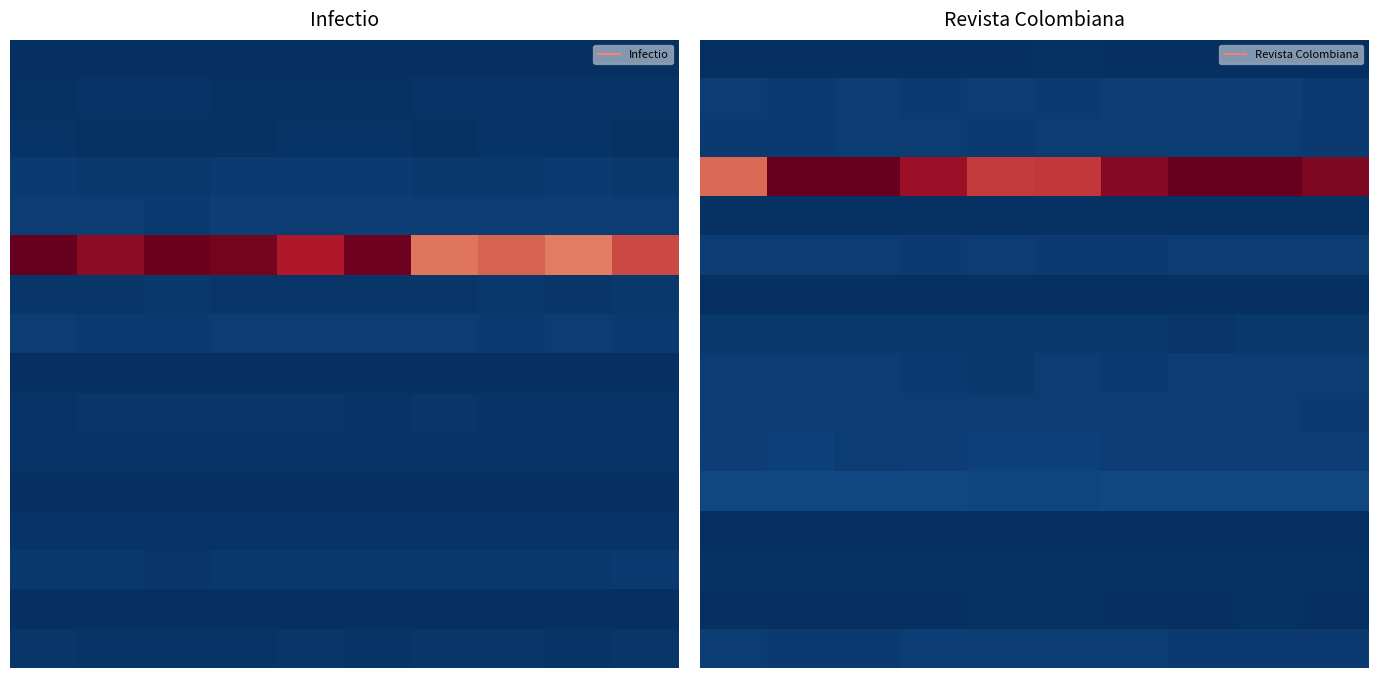

At which category is the sum across all series the highest?

2